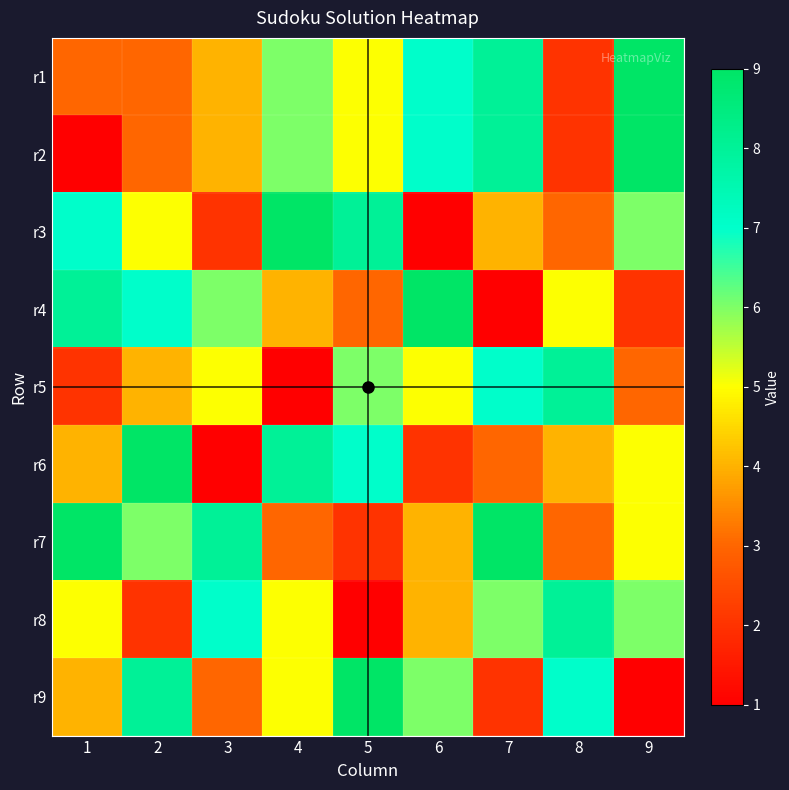

Reading left to right, list all the values displayed in this chart.

4	8	3	5	9	6	2	7	1